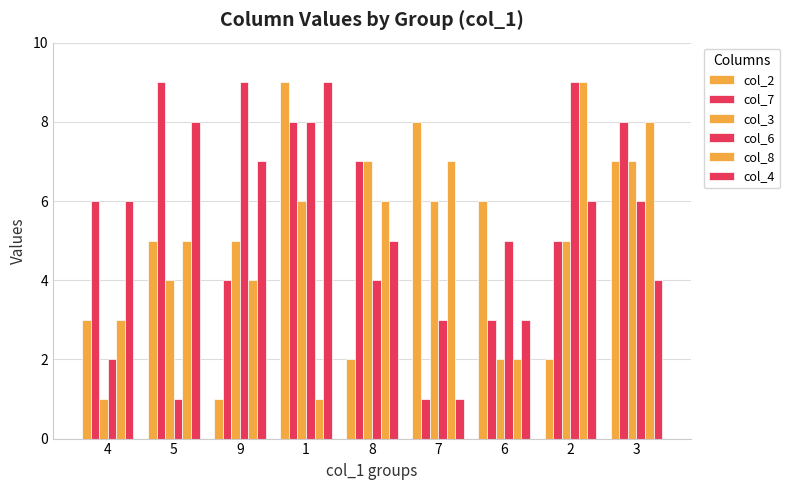

How many bars are there in each group?

6